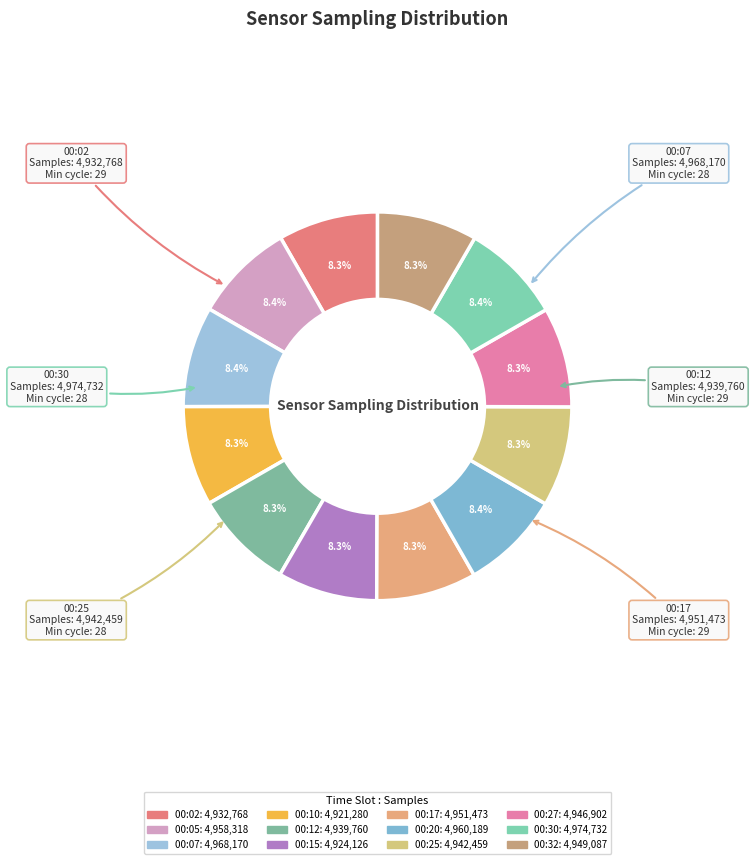

Which slice is the largest?

00:02